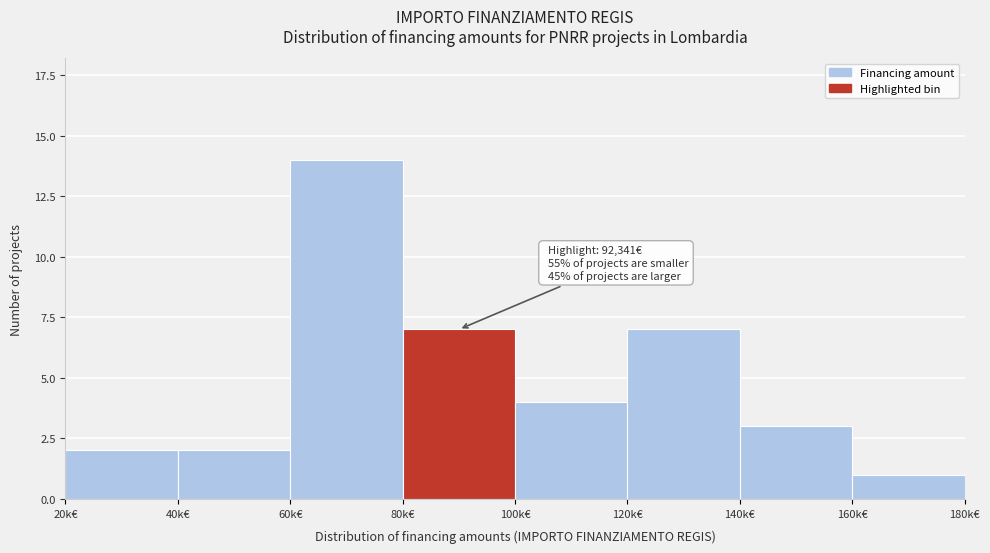

Reading left to right, what are all the values shown in this chart?

20k€=2	40k€=2	60k€=14	80k€=7	100k€=4	120k€=7	140k€=3	160k€=1